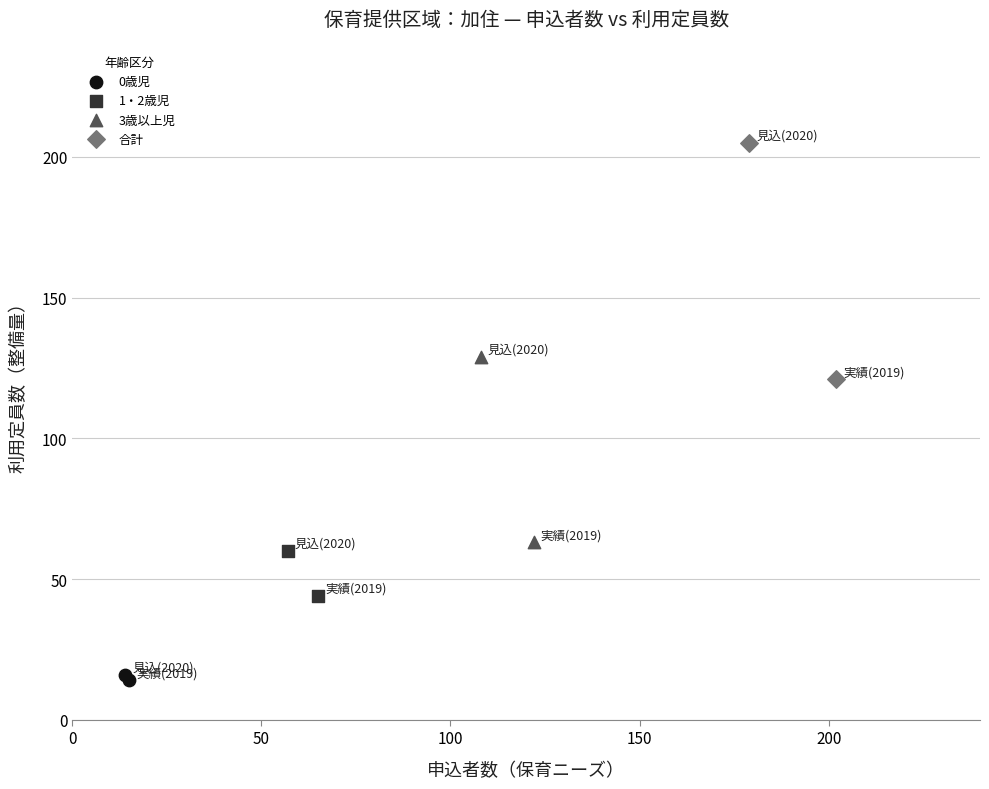

Which series reaches the minimum Y coordinate?

0歳児